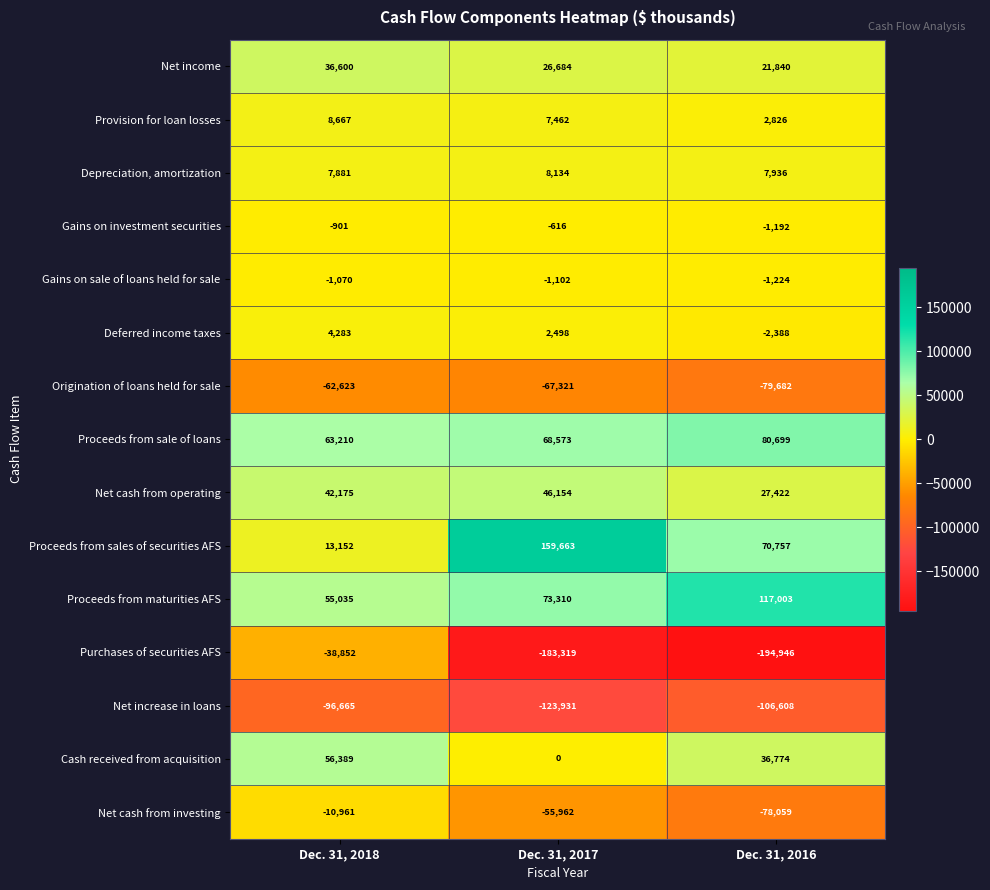

At which label does Net increase in loans first exceed -106608?

Dec. 31, 2018